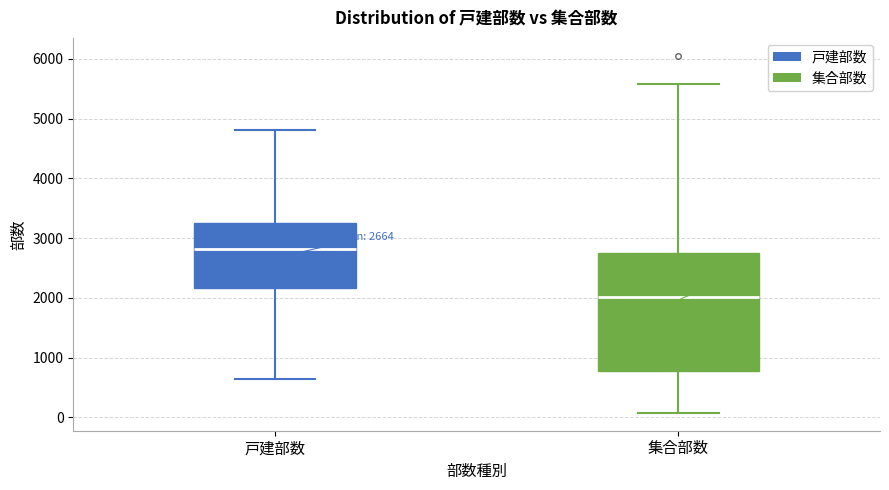

Which box has the highest median line?

戸建部数